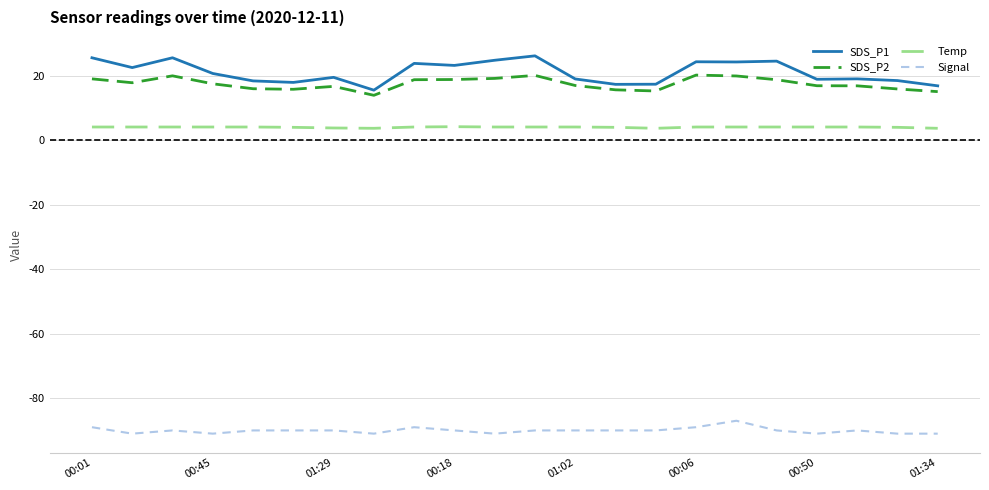

Which series has the widest spread of values?

SDS_P1